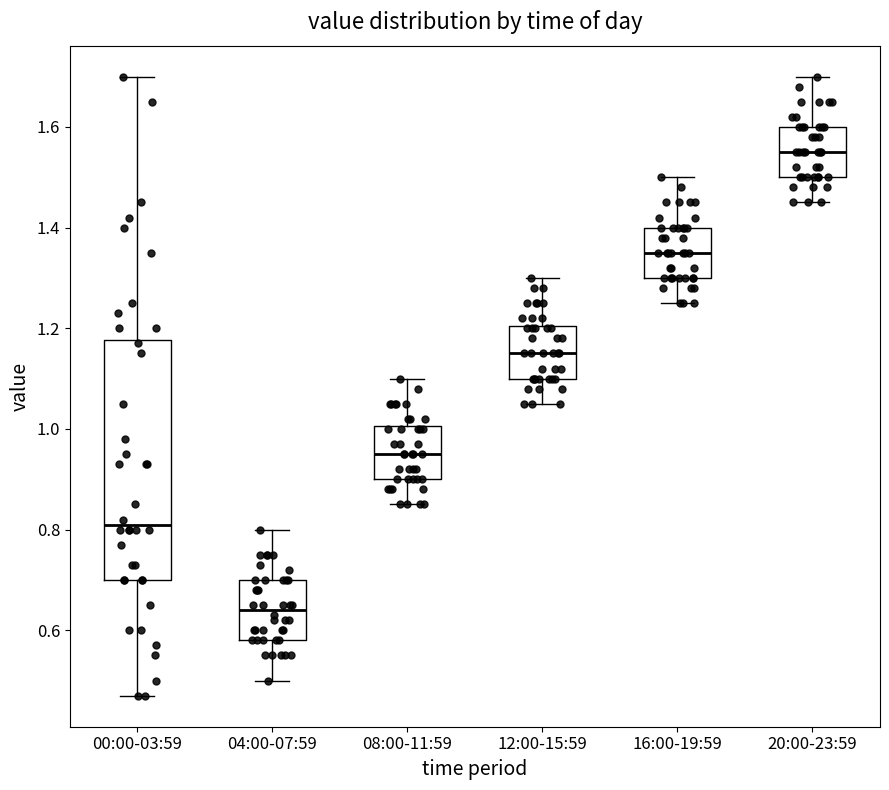

Where is the lower edge of the box for 08:00-11:59 on the y-axis? The values are not printed on the chart, so give them approximately, as read against the axis.

0.90